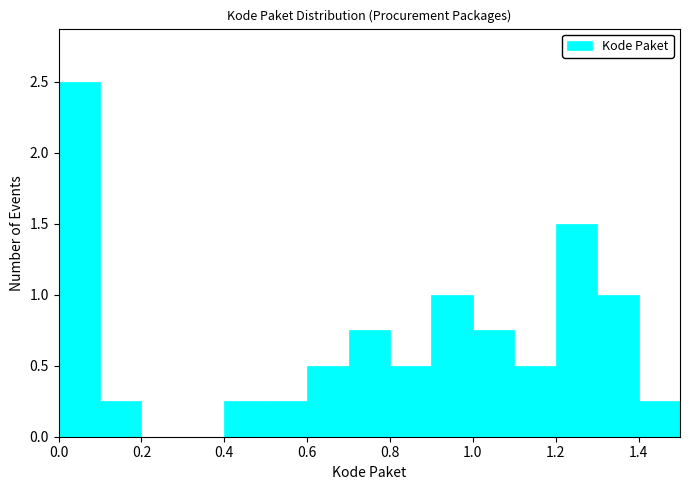

Reading left to right, list every bar in this chart as the range it spans on the x-axis followed by its height. The values are not printed on the chart, so give them approximately, as read against the axis.

0.0 to 0.1: 2.50
0.1 to 0.2: 0.25
0.2 to 0.3: 0
0.3 to 0.4: 0
0.4 to 0.5: 0.25
0.5 to 0.6: 0.25
0.6 to 0.7: 0.50
0.7 to 0.8: 0.75
0.8 to 0.9: 0.50
0.9 to 1.0: 1.00
1.0 to 1.1: 0.75
1.1 to 1.2: 0.50
1.2 to 1.3: 1.50
1.3 to 1.4: 1.00
1.4 to 1.5: 0.25